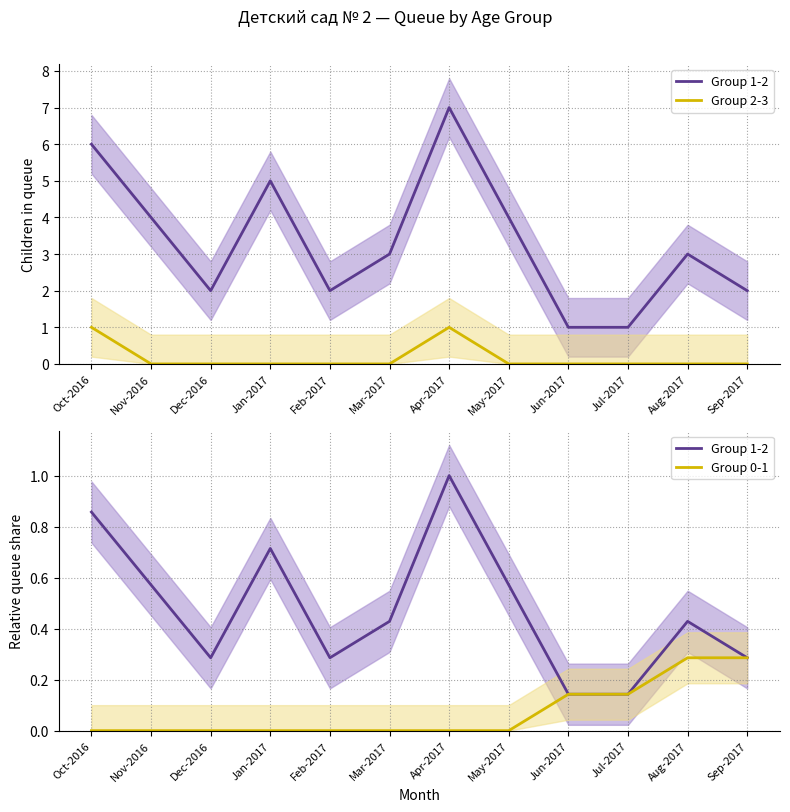

At which label does Group 0-1 reach its minimum?

Oct-2016